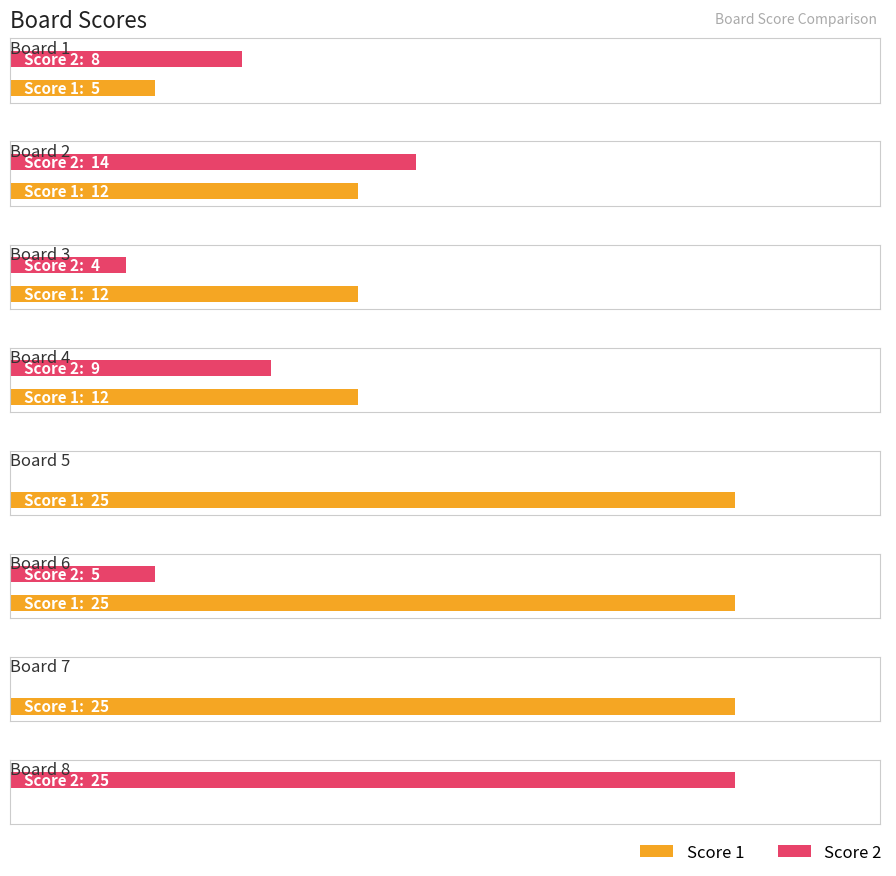

At how many categories does at least one series exceed 4?

8